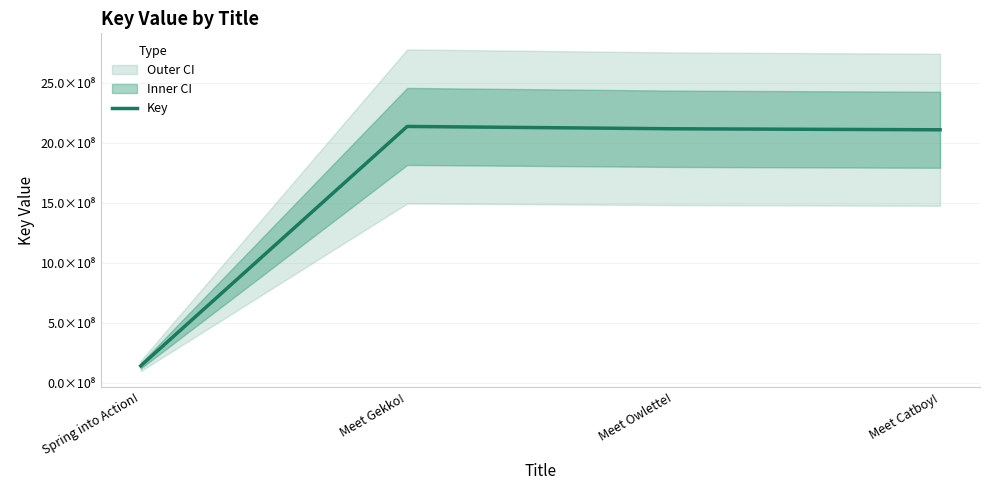

What is the change in value from Meet Owlette! to Meet Catboy!?

-8341686